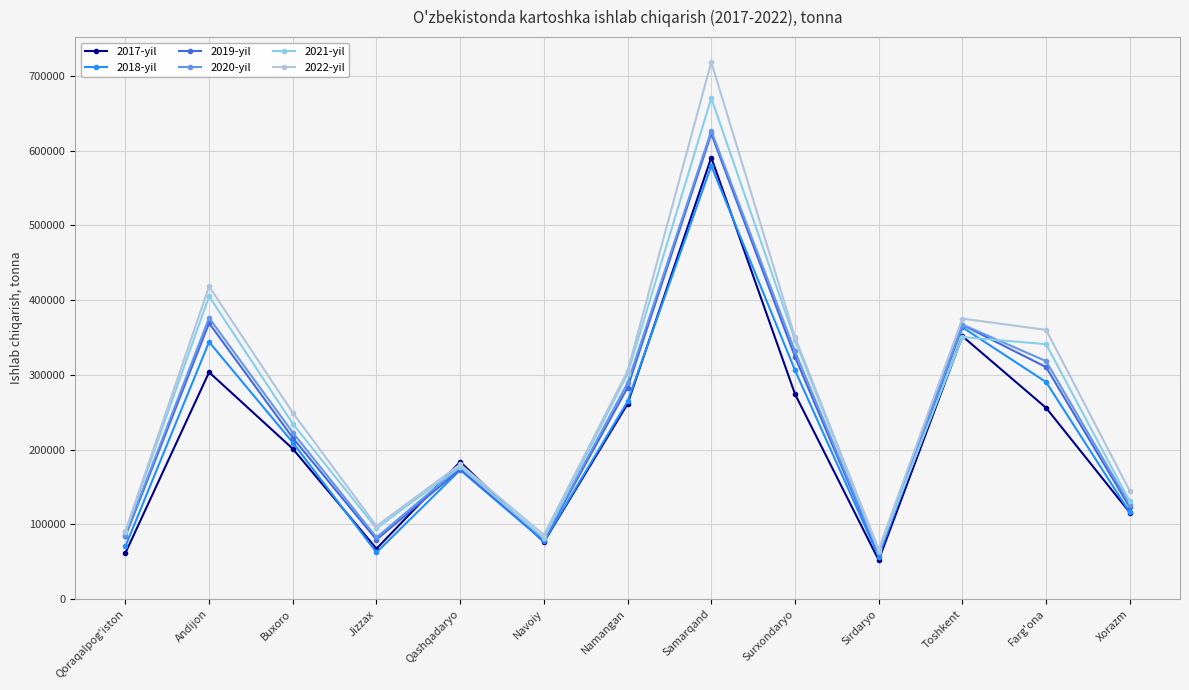

What is the difference between the 2018-yil values at Surxondaryo and Xorazm?

190295